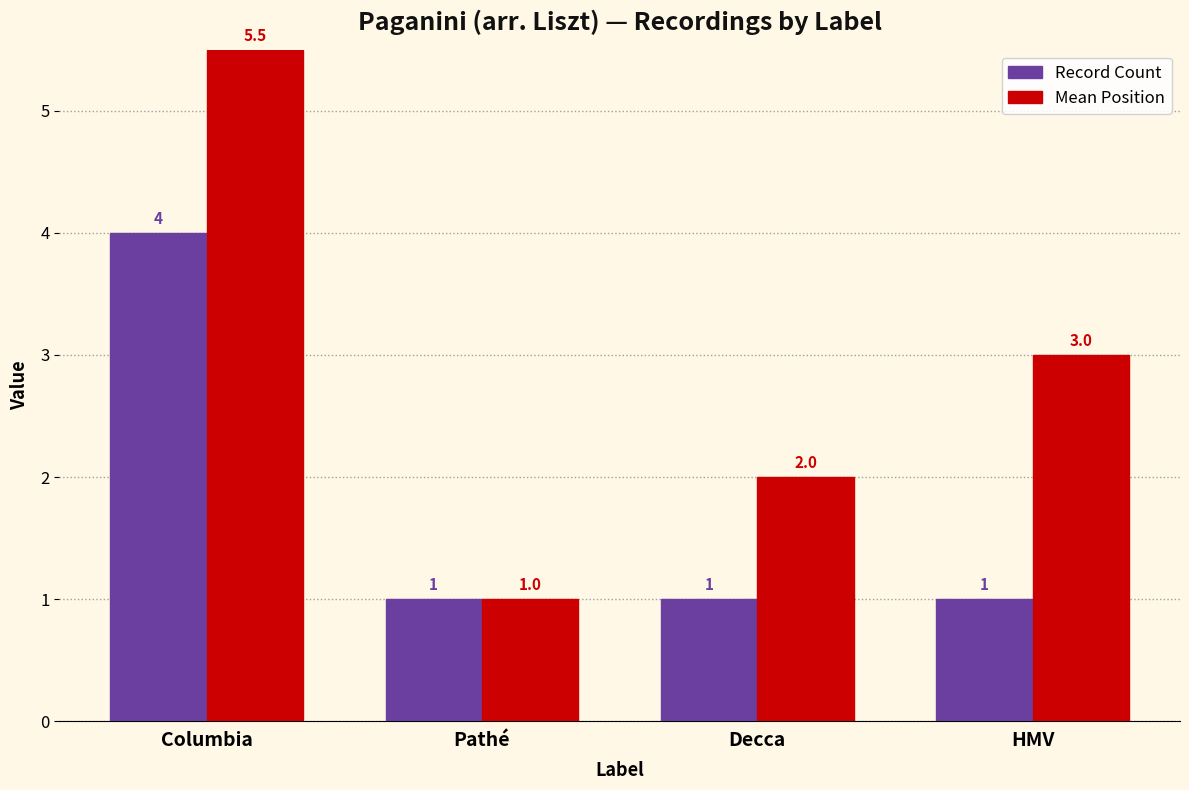

What is the average value of the Record Count series?

1.8